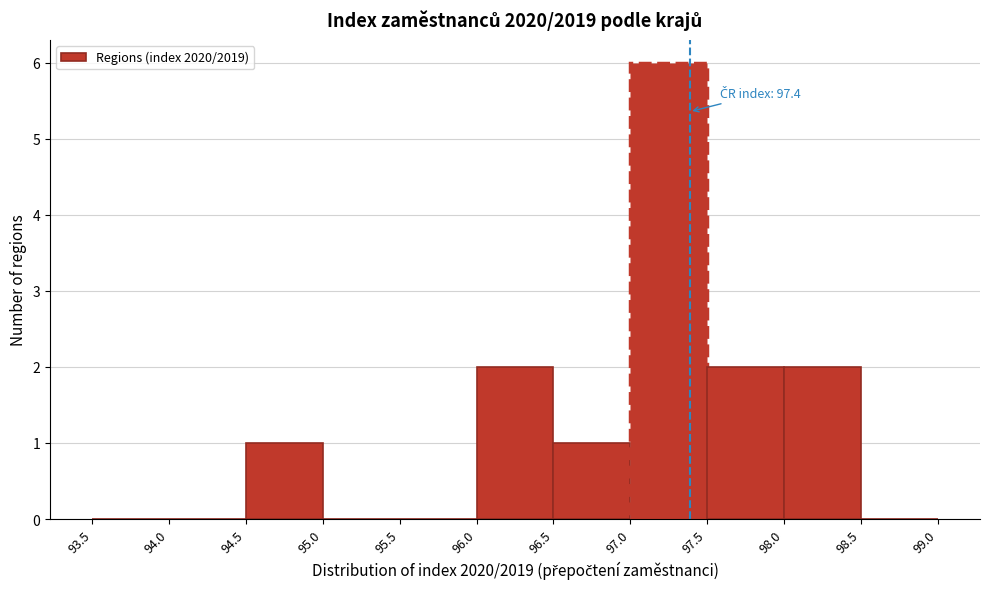

Over which range of the x-axis is the bar tallest?

97.0 to 97.5